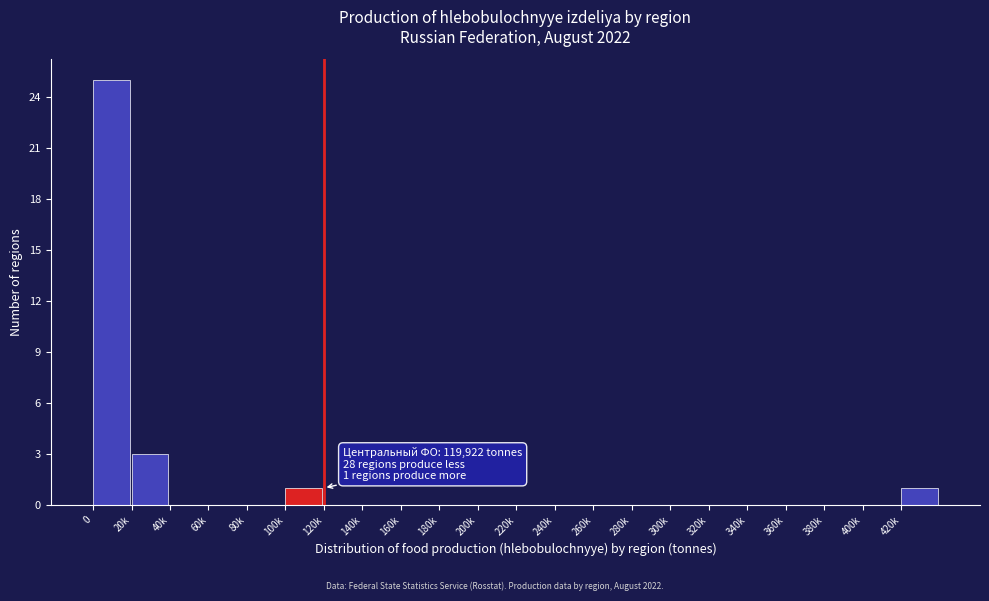

Reading right to left, transcribe all the data shown in this chart.

420k=1	400k=0	380k=0	360k=0	340k=0	320k=0	300k=0	280k=0	260k=0	240k=0	220k=0	200k=0	180k=0	160k=0	140k=0	120k=0	100k=1	80k=0	60k=0	40k=0	20k=3	0=25